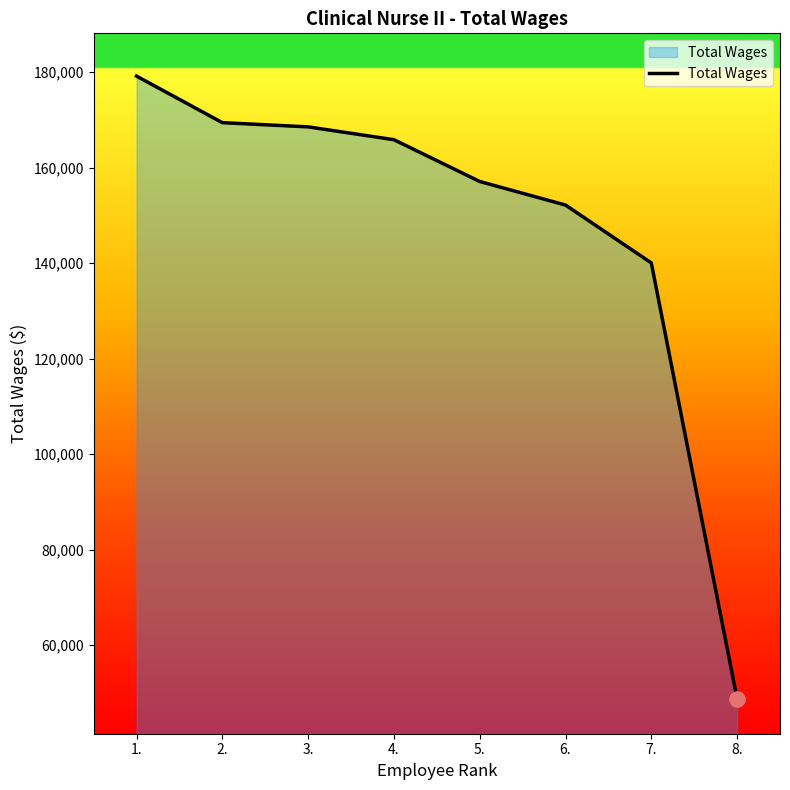

Approximately how many times larger is the value at 2. compared to 7.?

1.2